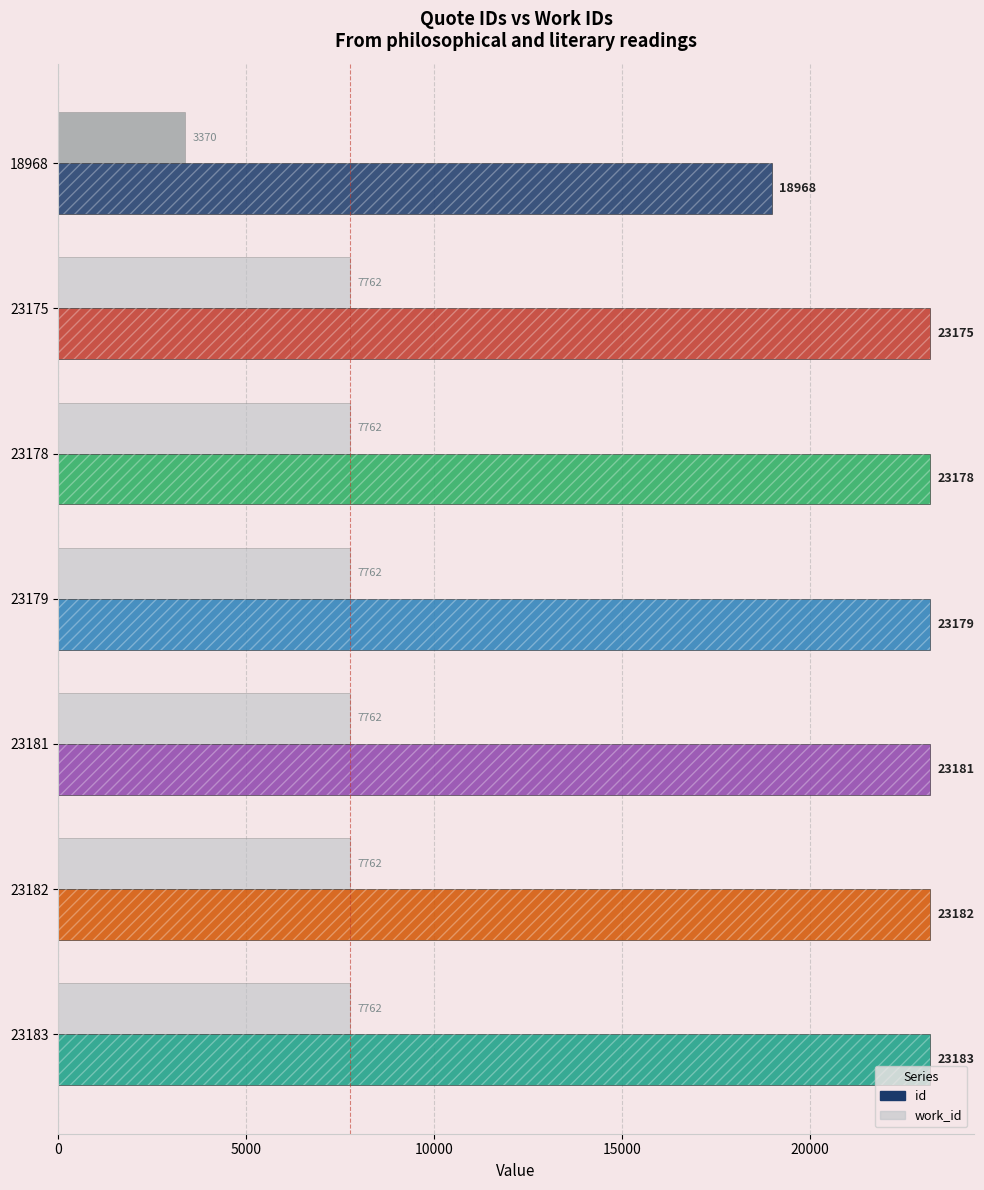

How many values in the id series are below 23179?

3